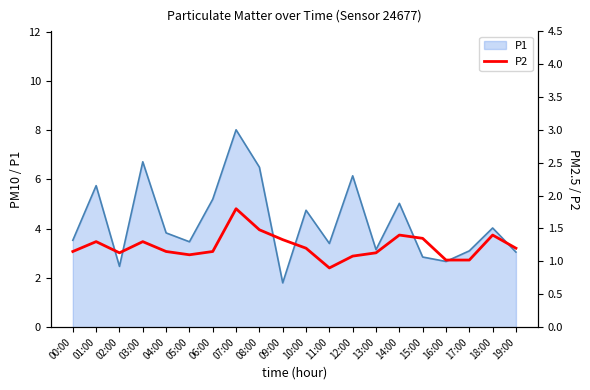

What is the lowest value of the P1 series?

1.8